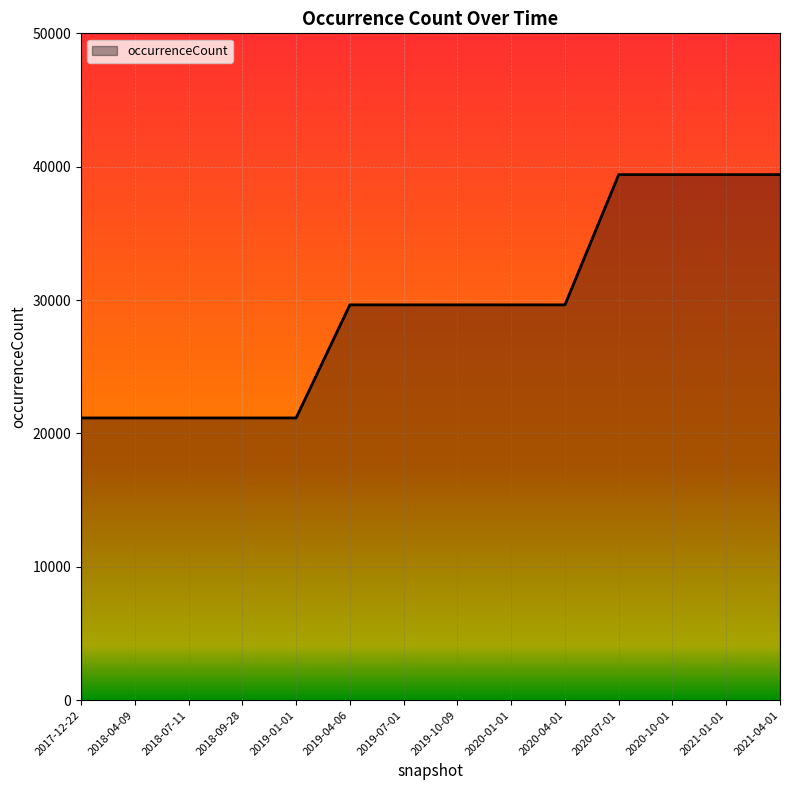

What is the approximate value at 2020-10-01?

39405